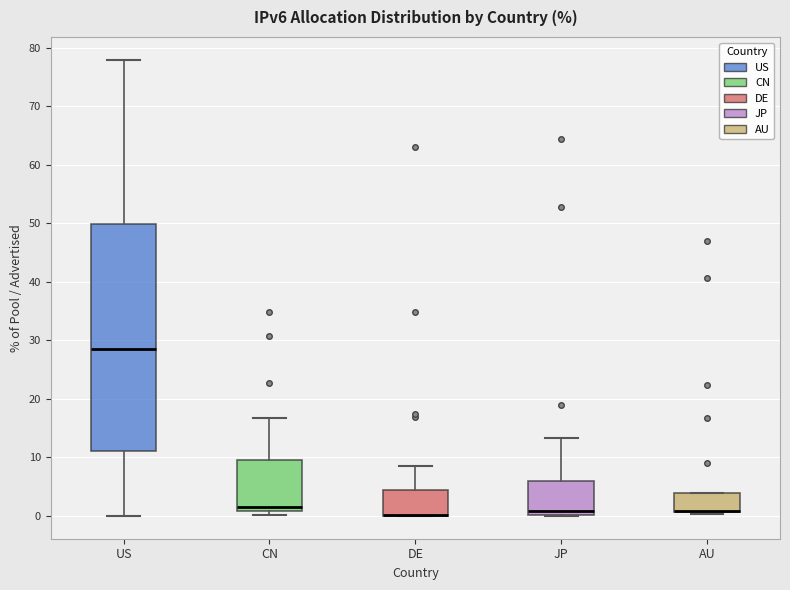

Where does the median line of the box for US sit on the y-axis? The values are not printed on the chart, so give them approximately, as read against the axis.

28